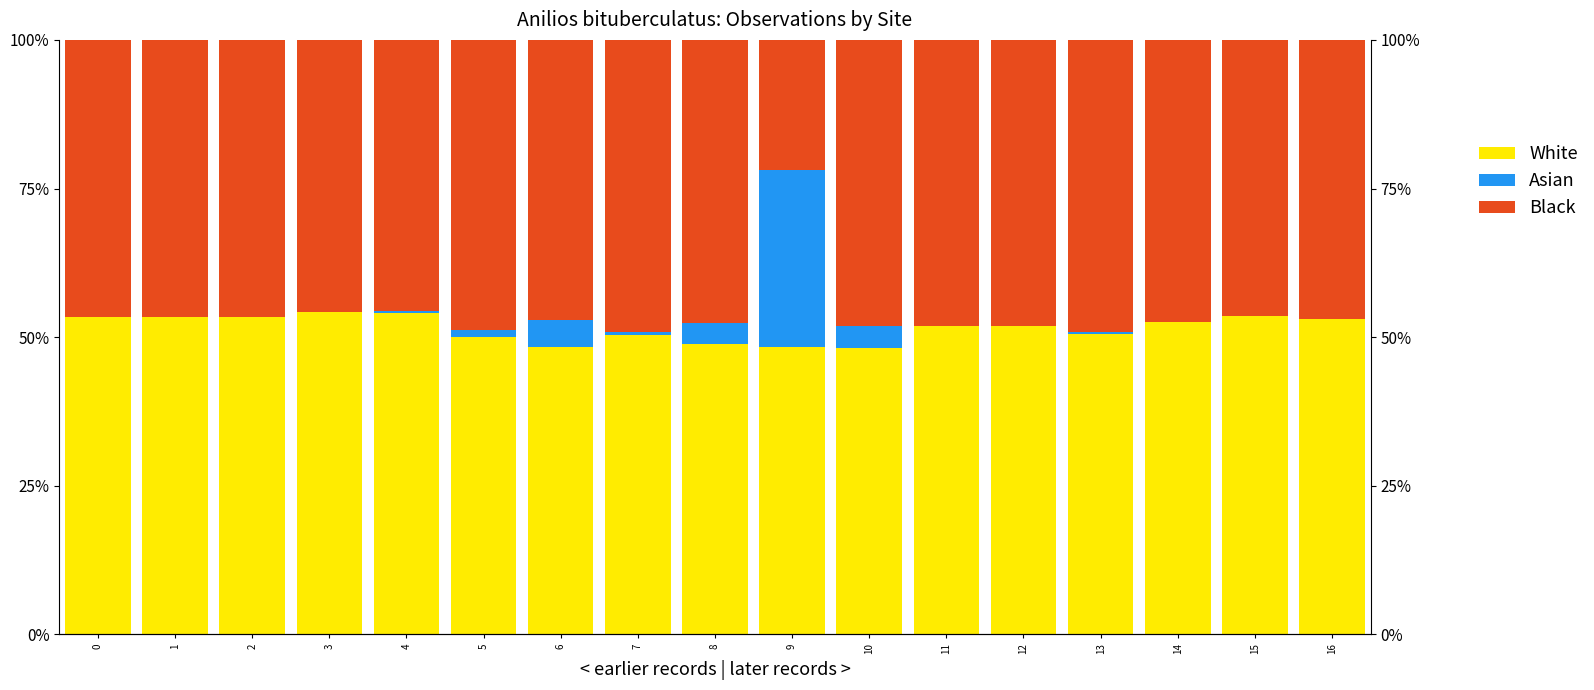

At how many categories does at least one series exceed 0?

17